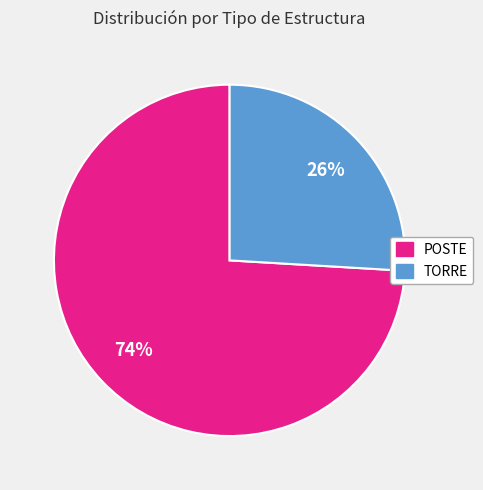

To the nearest percent, what is the combined percentage of POSTE and TORRE?

100%